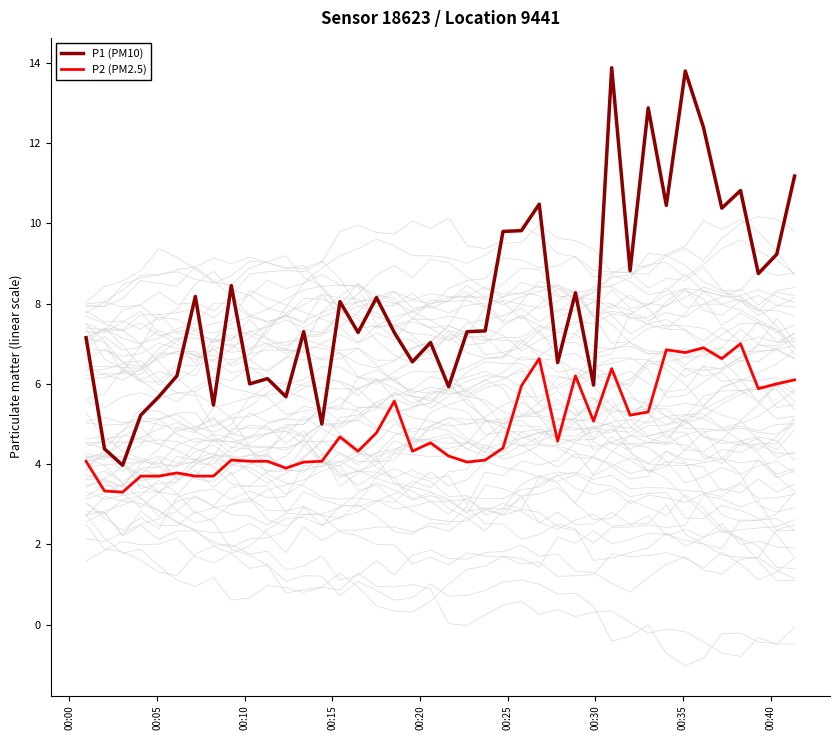

True or false: P2 (PM2.5) and P1 (PM10) intersect in this chart.

False